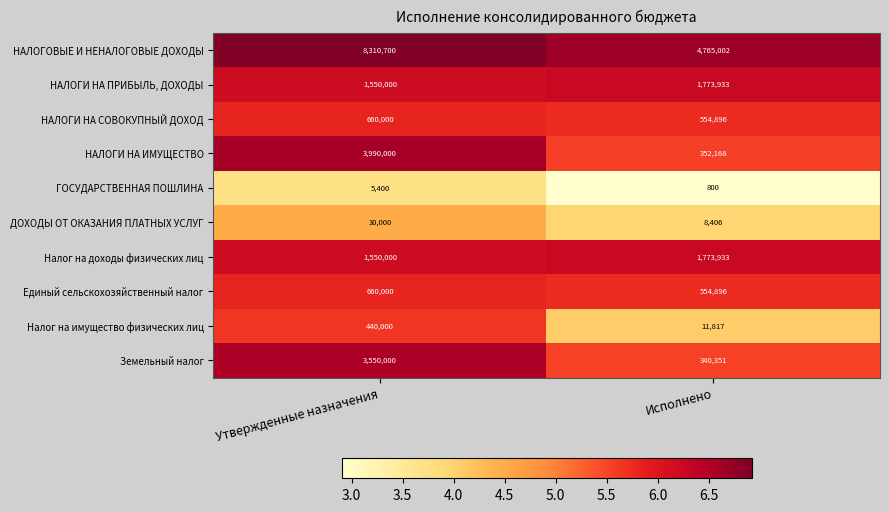

Is it true that ГОСУДАРСТВЕННАЯ ПОШЛИНА equals 3703 at Утвержденные назначения?

False